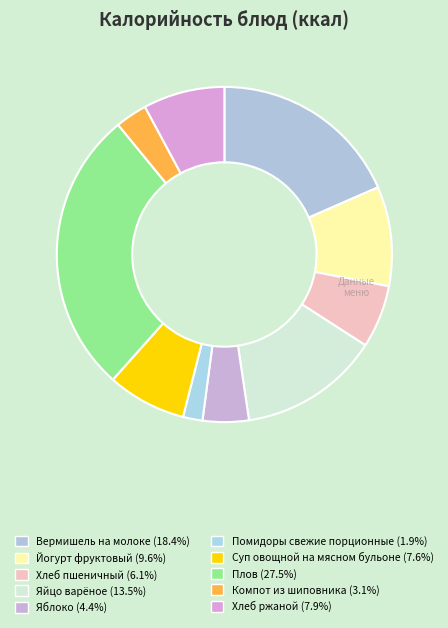

Which slice is the largest?

Плов